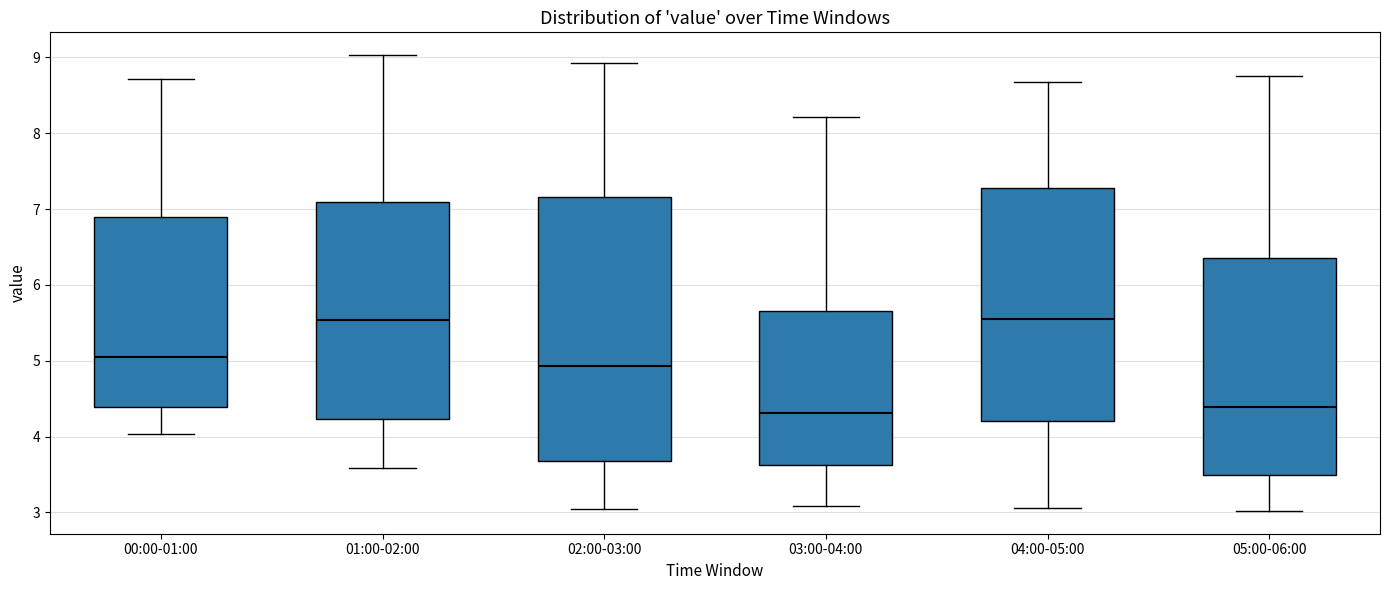

Reading left to right, transcribe this box plot: for each box, give where its median line is, the range the box spans, and where its two whiskers end, as read against the y-axis. The values are not printed on the chart, so give them approximately, as read against the axis.

00:00-01:00: median 5.1, box 4.4 to 6.9, whiskers 4.0 to 8.7
01:00-02:00: median 5.5, box 4.2 to 7.1, whiskers 3.6 to 9.0
02:00-03:00: median 4.9, box 3.7 to 7.2, whiskers 3.1 to 8.9
03:00-04:00: median 4.3, box 3.6 to 5.7, whiskers 3.1 to 8.2
04:00-05:00: median 5.6, box 4.2 to 7.3, whiskers 3.1 to 8.7
05:00-06:00: median 4.4, box 3.5 to 6.4, whiskers 3.0 to 8.8